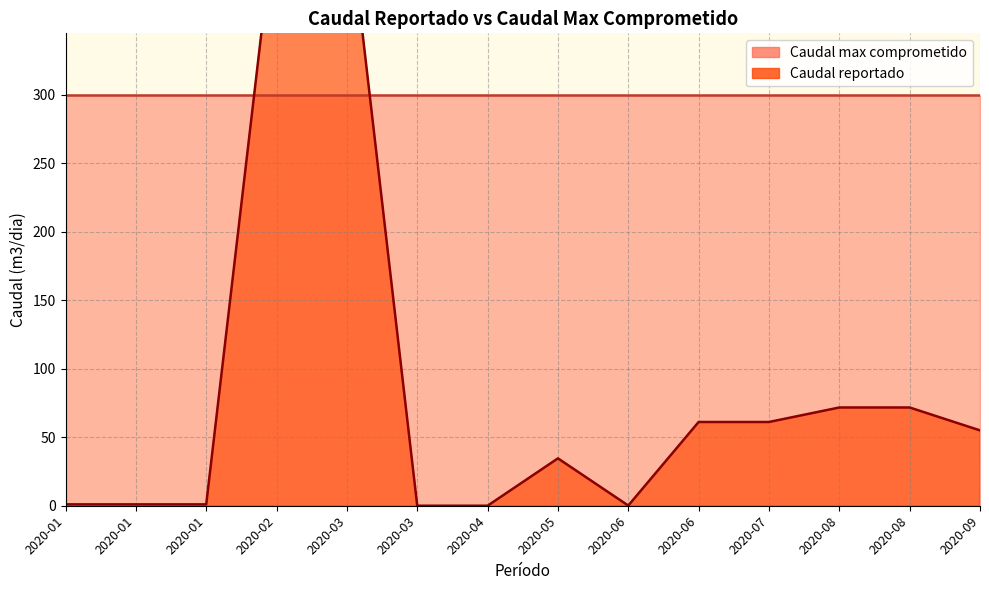

Where does the data first go above 55?

2020-02